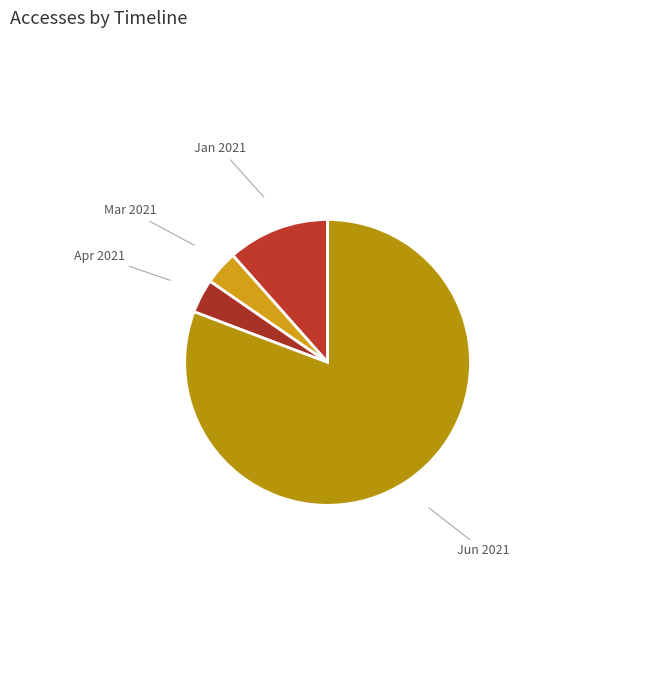

Which slice is the largest?

2021-06-01